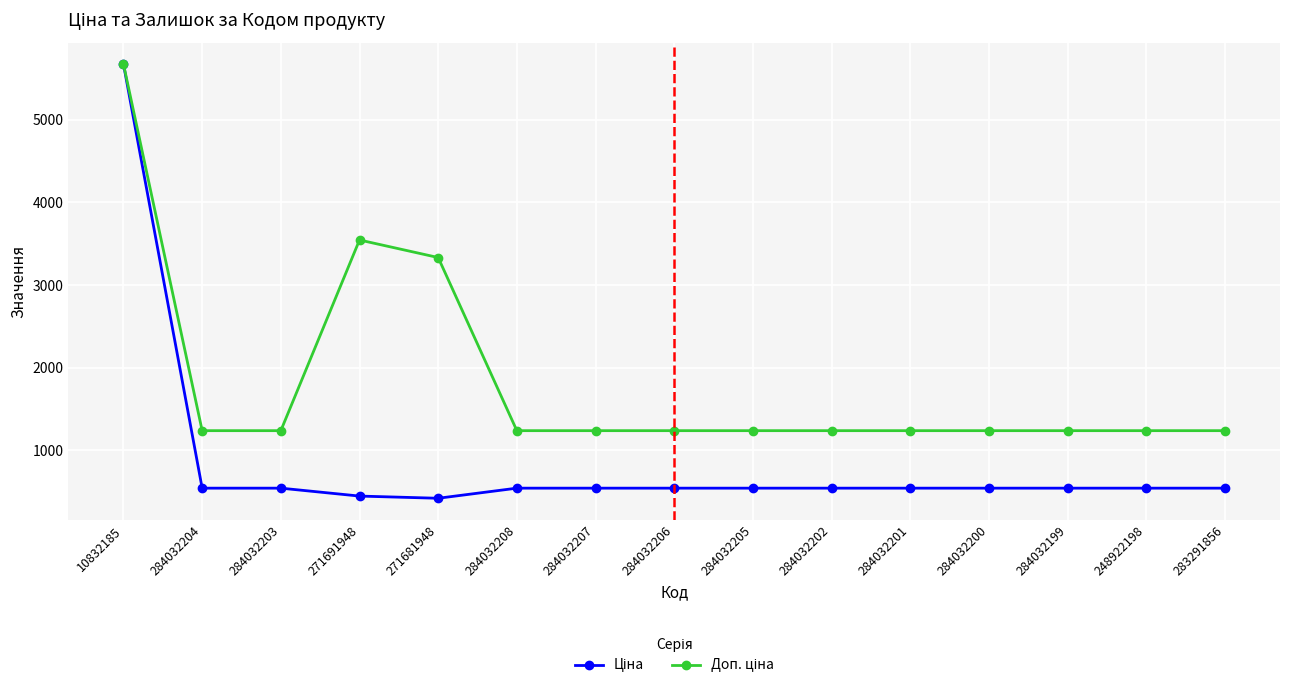

At how many categories does at least one series exceed 2681?

3